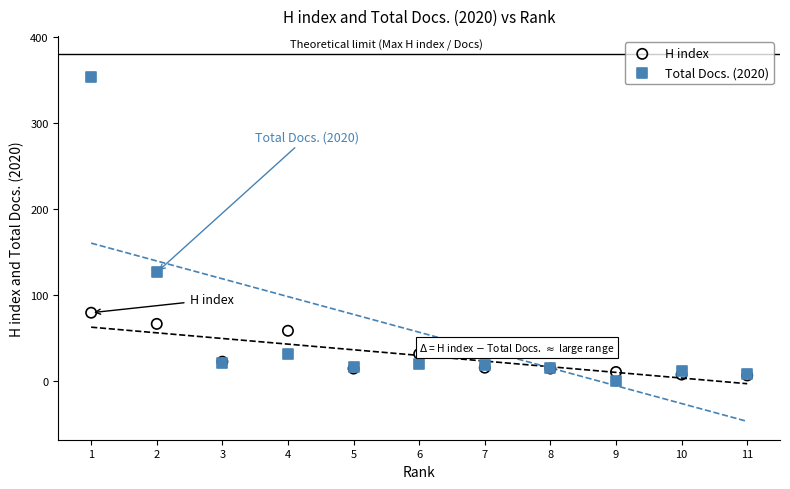

In the Total Docs. (2020) series, what Y value is closest to 177?

126